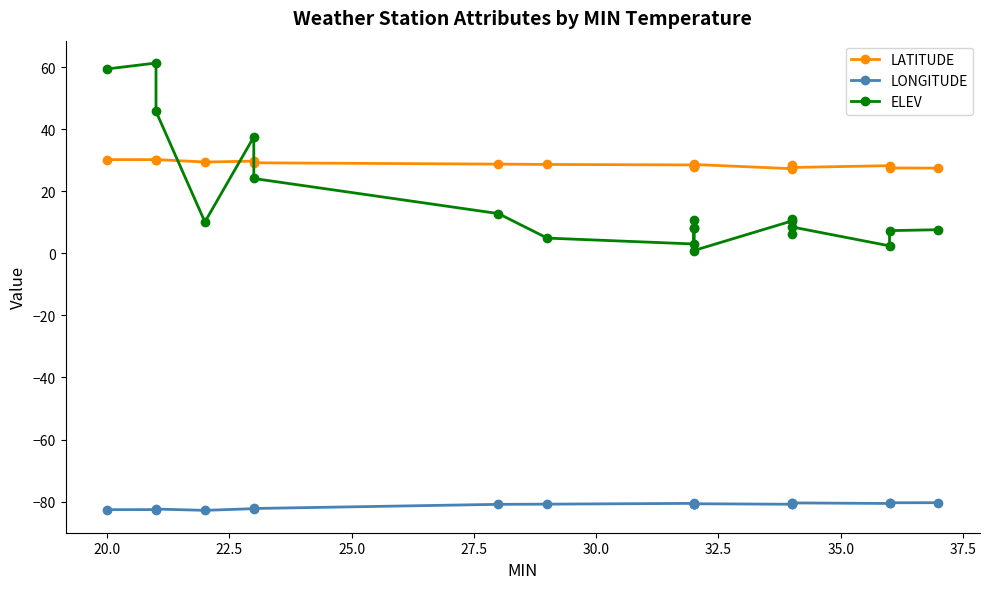

The value of LONGITUDE at 20.0 is -107.6. True or false?

False